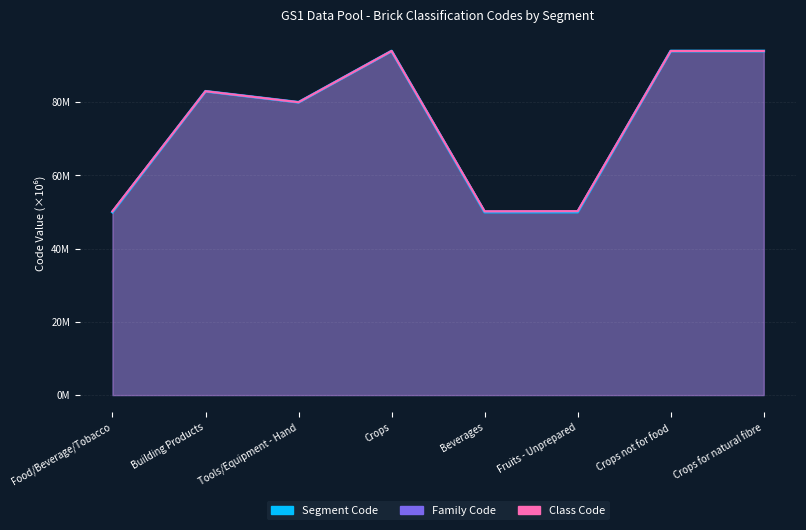

What are all the series names shown in the legend?

Segment Code, Family Code, Class Code